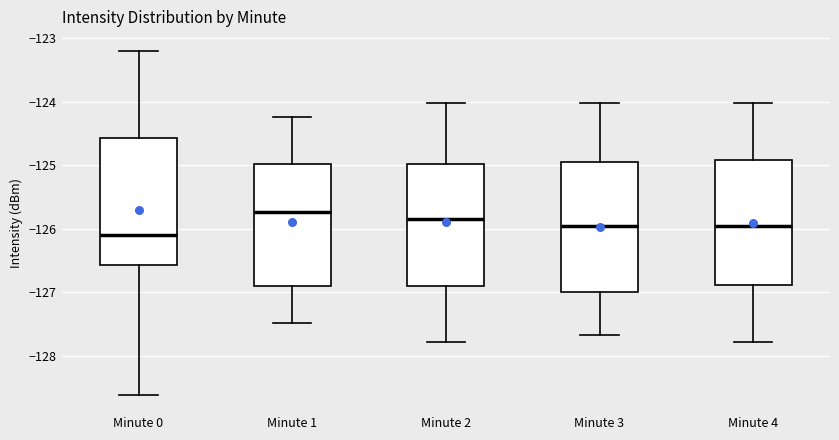

Which box's median line is the highest?

Minute 1